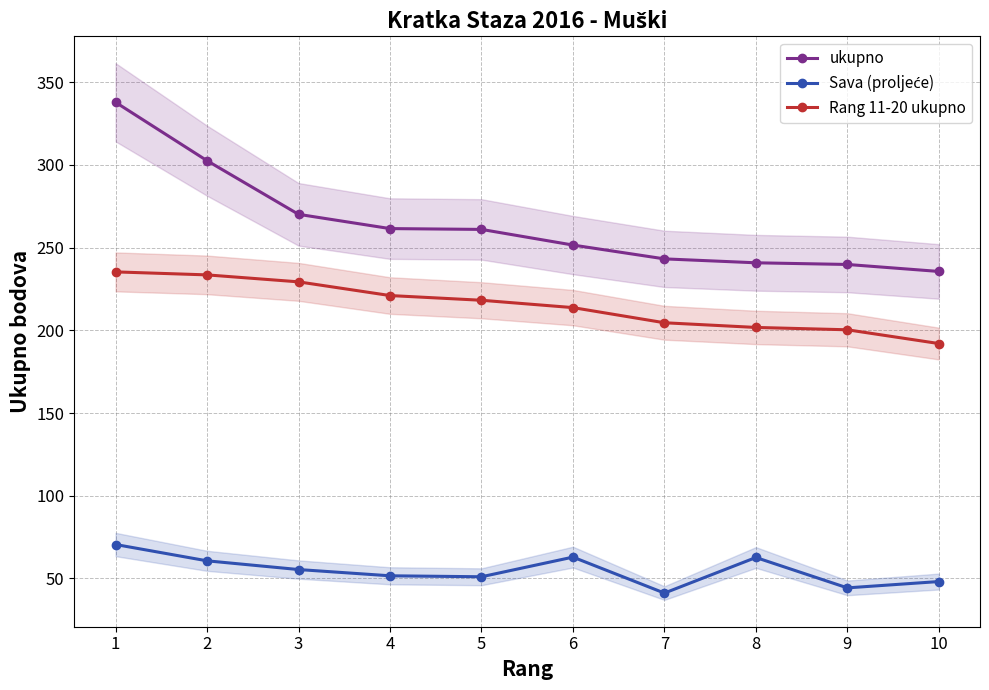

What is the sum of the Sava (proljeće) values at 2 and 8?

123.3